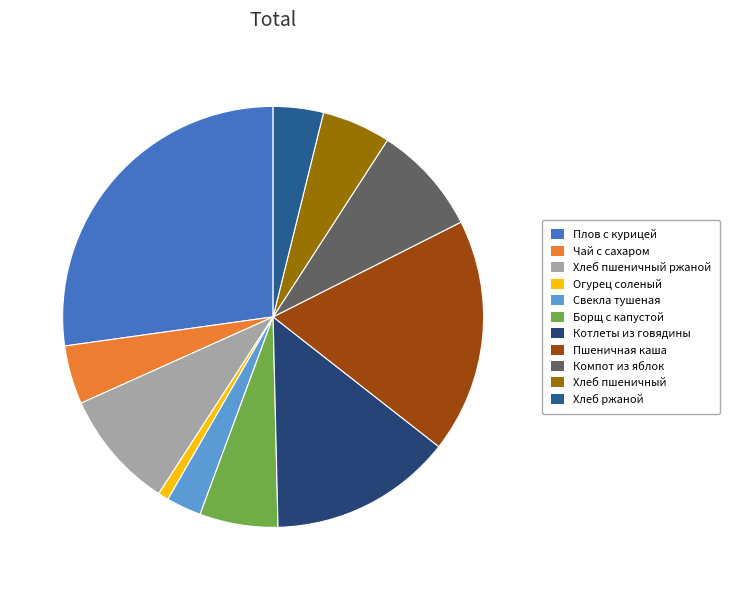

Approximately how many times larger is the value at Огурец соленый compared to Хлеб пшеничный?

0.2